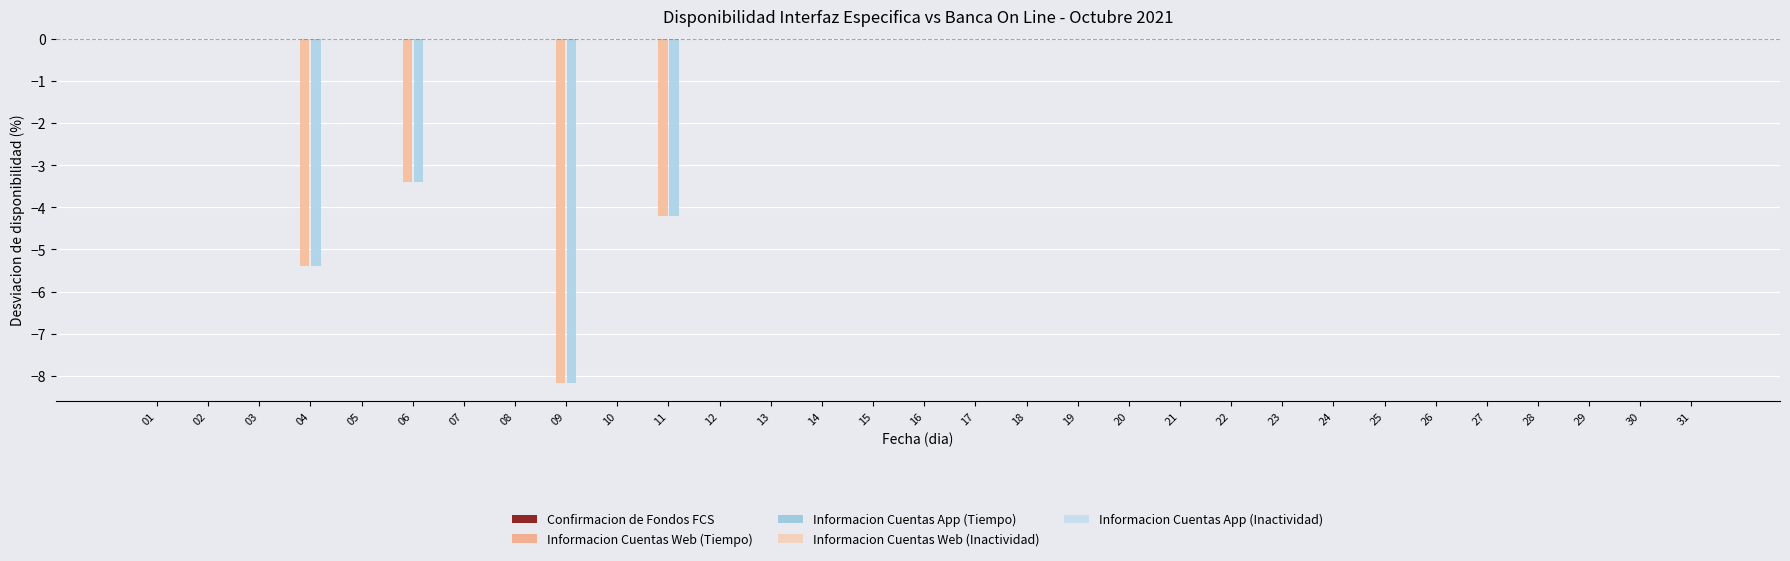

Are the bars grouped side by side (vs. stacked)?

Yes